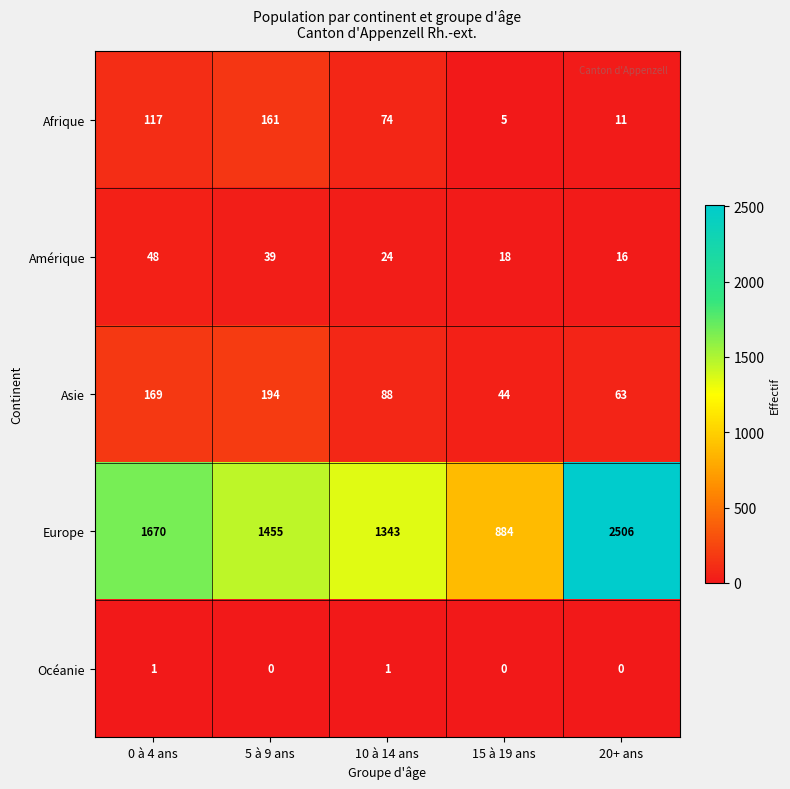

Which label corresponds to the largest value in the chart?

20+ ans